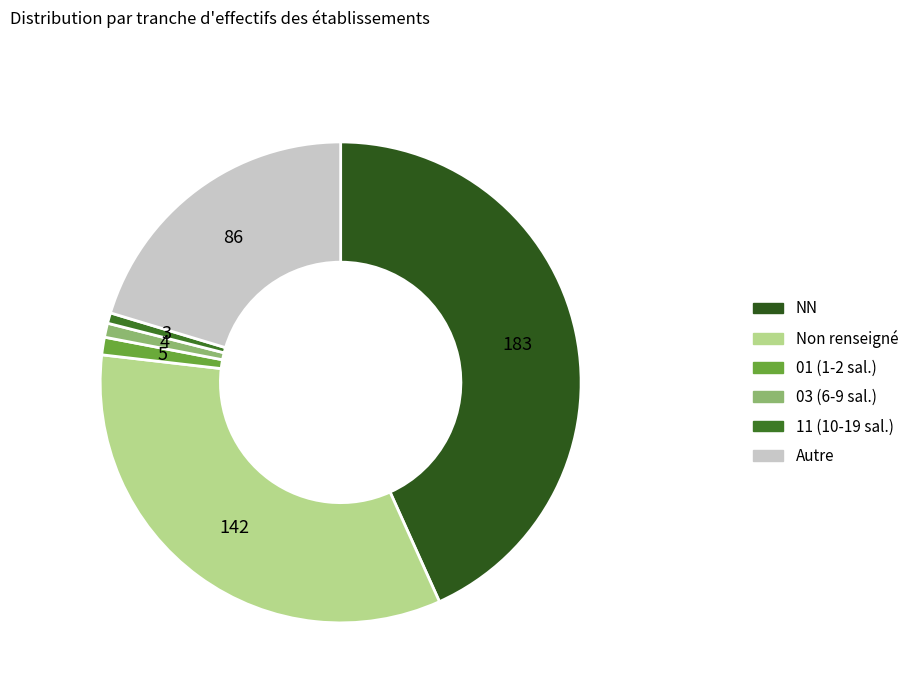

How many slices are in this pie chart?

6